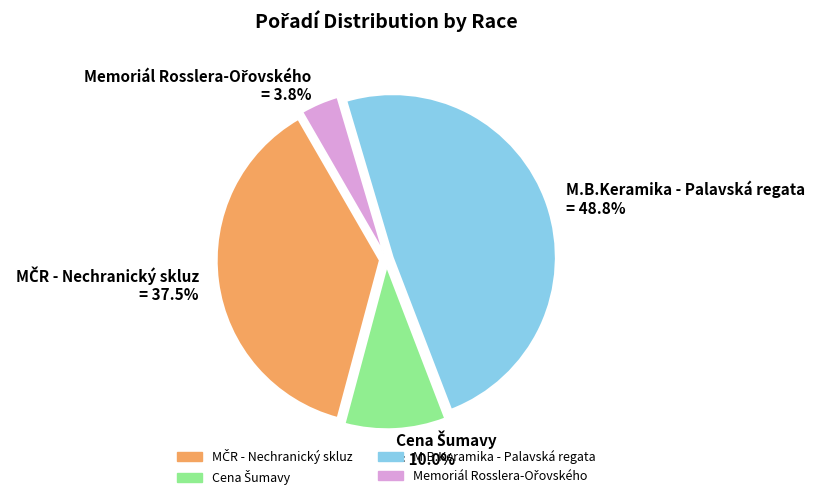

Does any single category account for the majority?

No